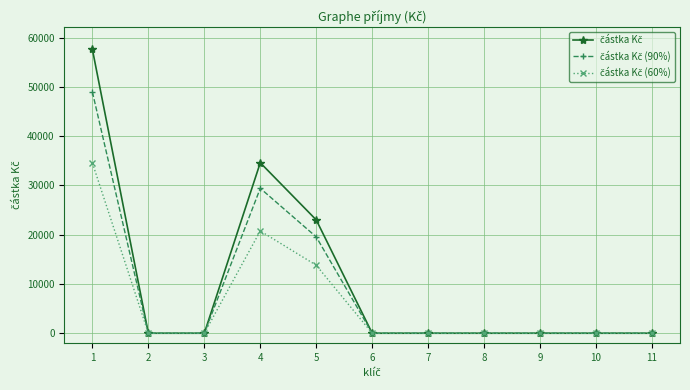

At how many categories does at least one series exceed 2584?

3